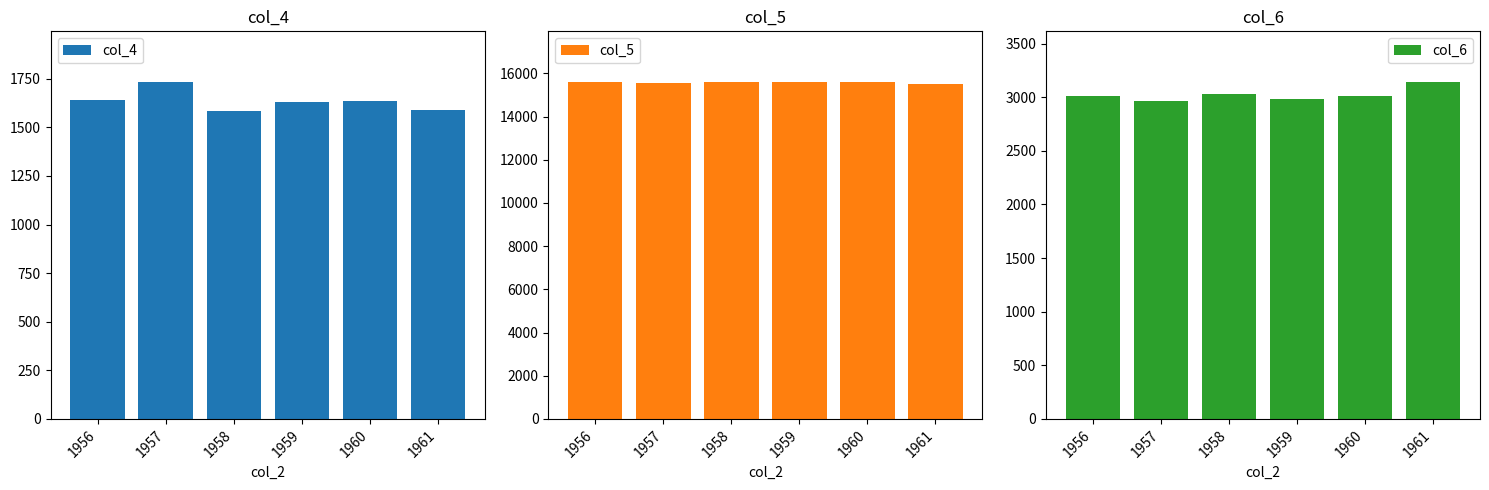

What is the value of the col_5 bar at the 4th from the left?

15604